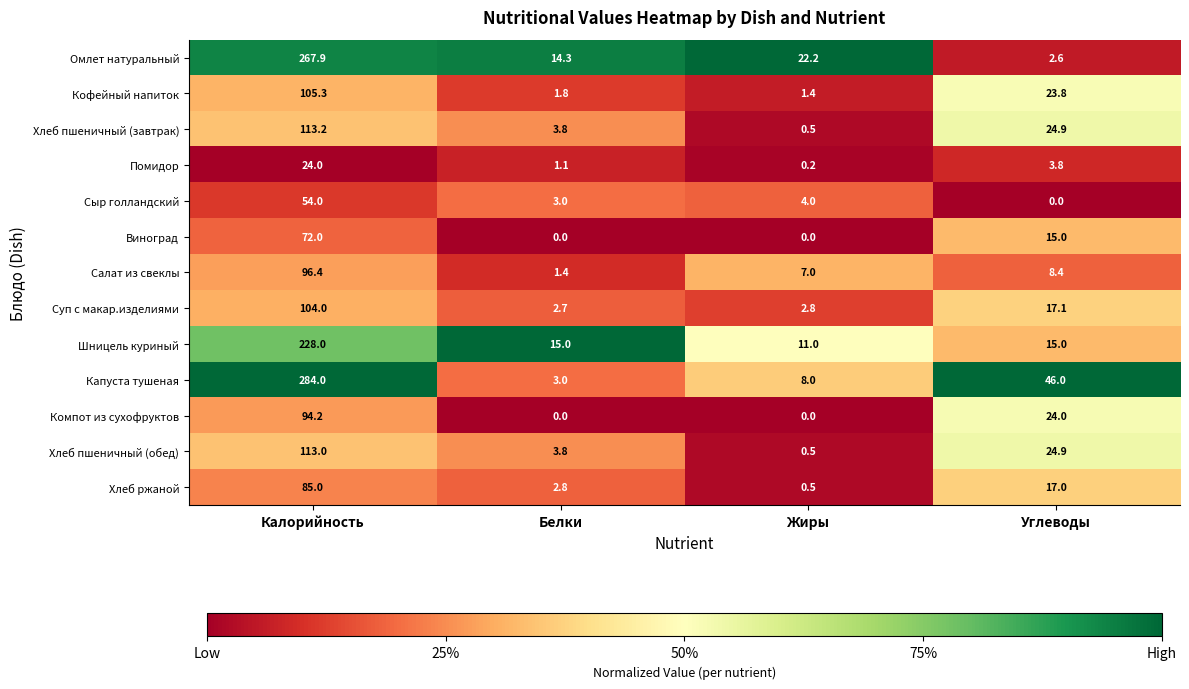

List the series in order of their peak value, highest first.

Капуста тушеная, Омлет натуральный, Шницель куриный, Хлеб пшеничный (завтрак), Хлеб пшеничный (обед), Кофейный напиток, Суп с макар.изделиями, Салат из свеклы, Компот из сухофруктов, Хлеб ржаной, Виноград, Сыр голландский, Помидор